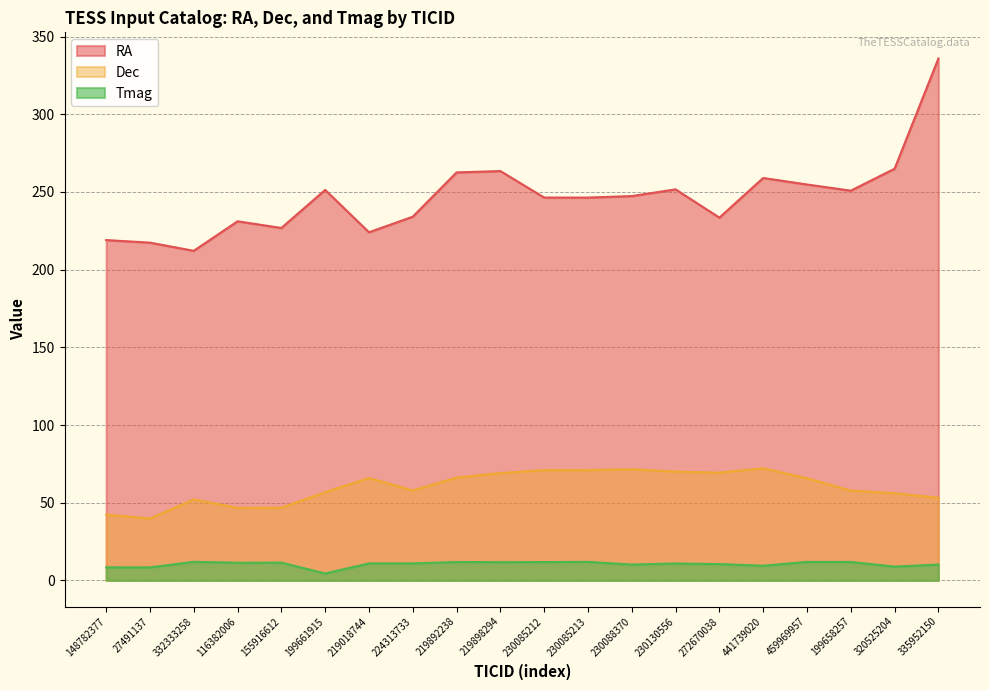

What are all the series names shown in the legend?

RA, Dec, Tmag